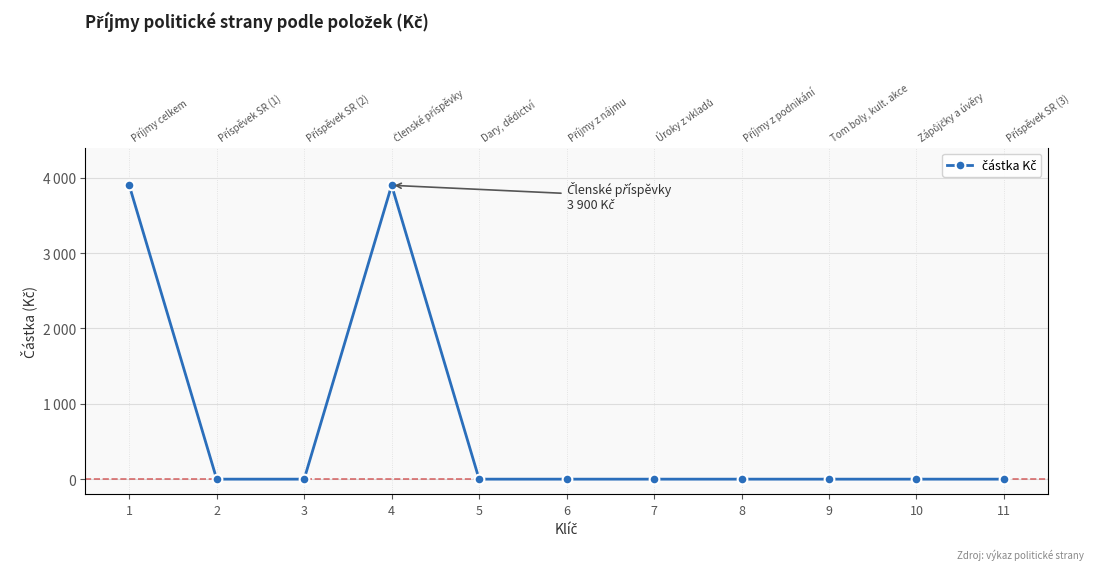

List the labels in order of value, smallest first.

2, 3, 5, 6, 7, 8, 9, 10, 11, 1, 4